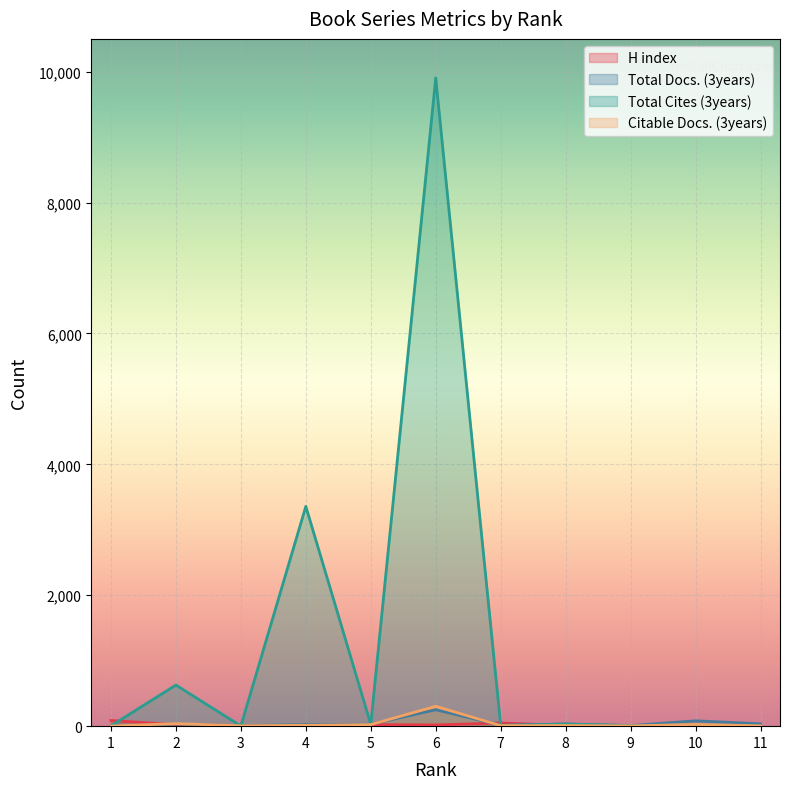

True or false: H index has more than 1 interior local peaks.

True